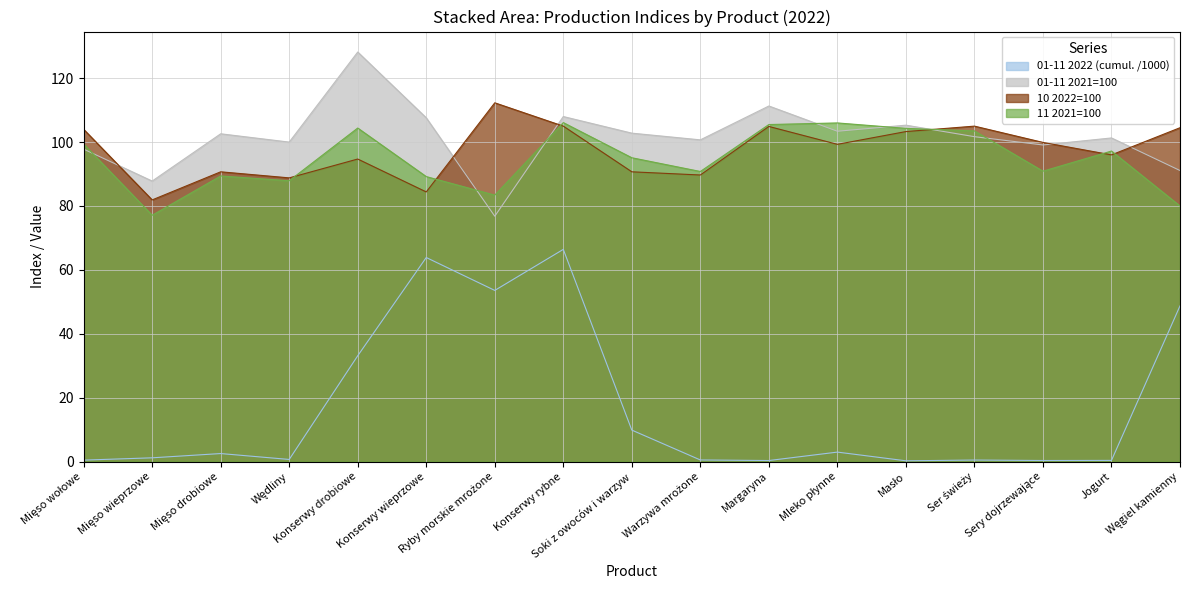

True or false: 01-11 2022 (cumul.) and 11 2021=100 cross at least once.

False